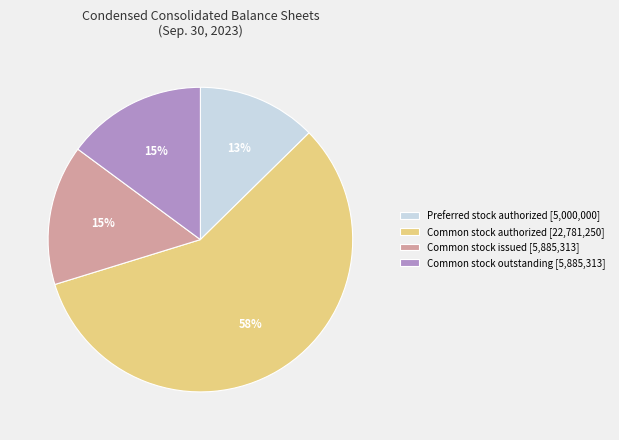

Is it true that Common stock issued [5,885,313] is 9% of the pie?

False